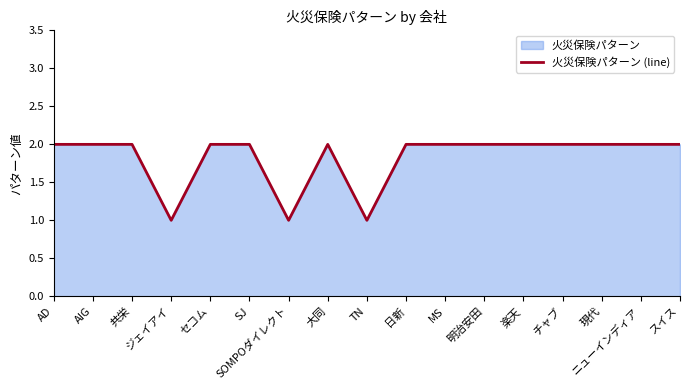

What is the minimum value shown in the chart?

1